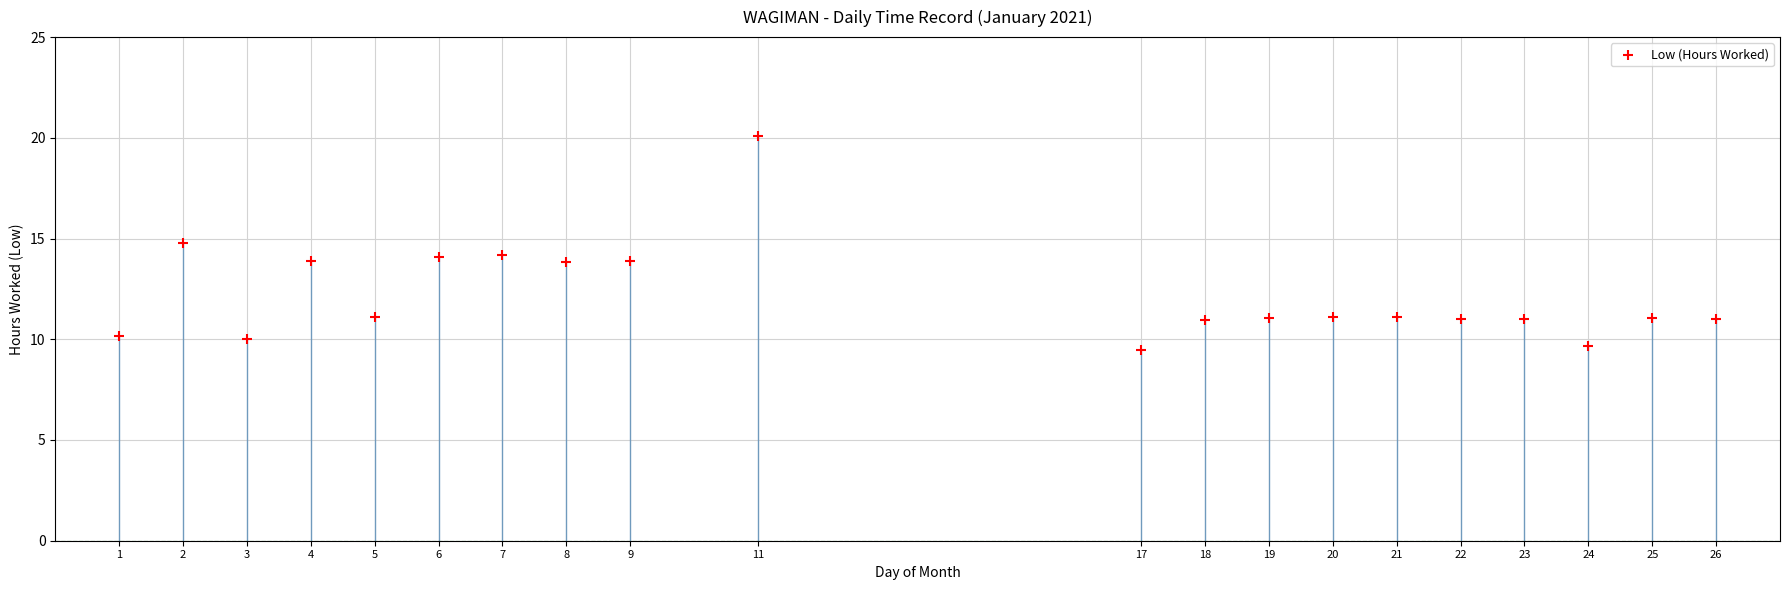

What is the range of Y values (max minus min)?

10.6